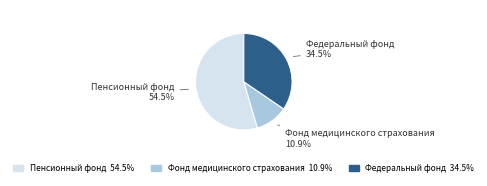

What is the largest slice in the pie chart?

Пенсионный фонд